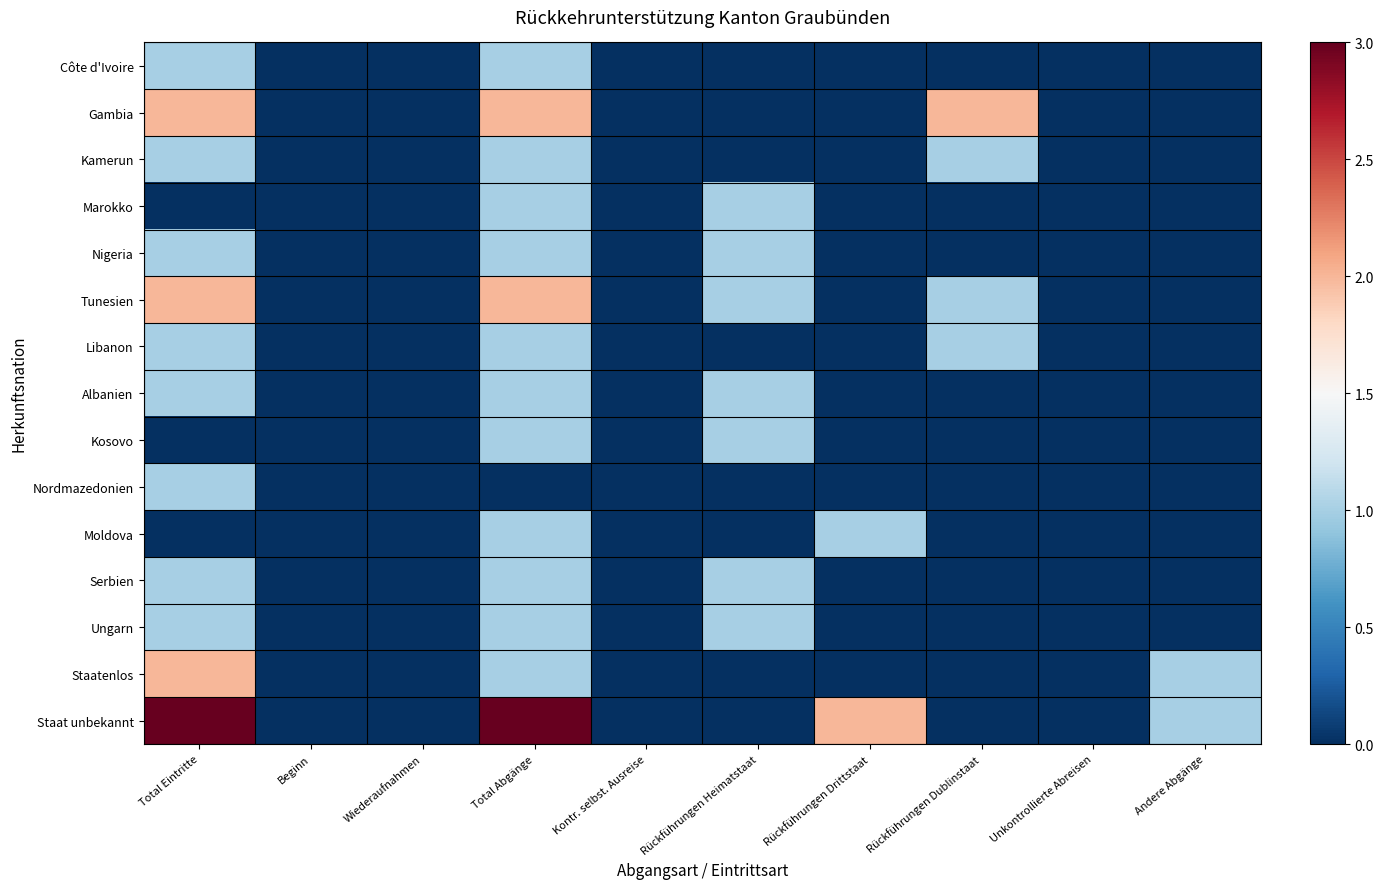

What is the spread (max minus min) of values at Total Abgänge?

3